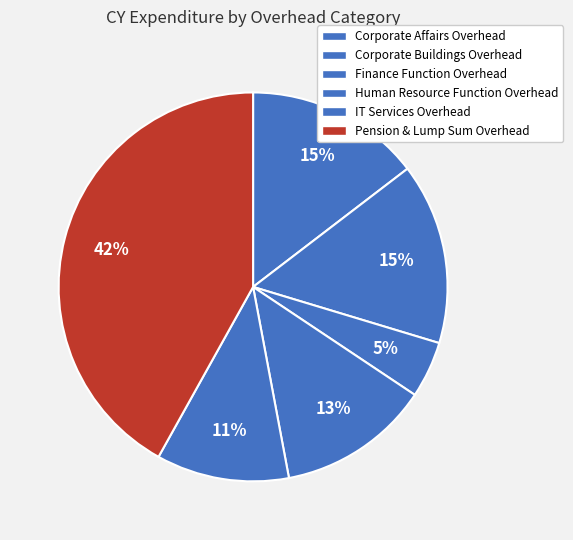

Is Corporate Affairs Overhead the majority of the pie?

No